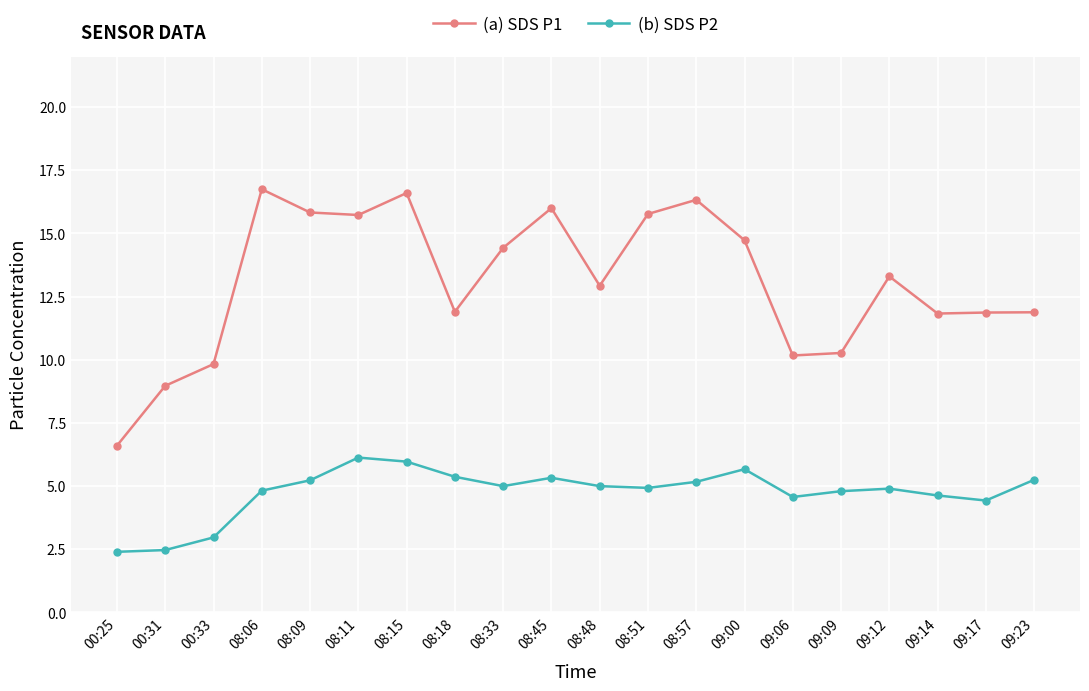

What are all the series names shown in the legend?

(a) SDS P1, (b) SDS P2